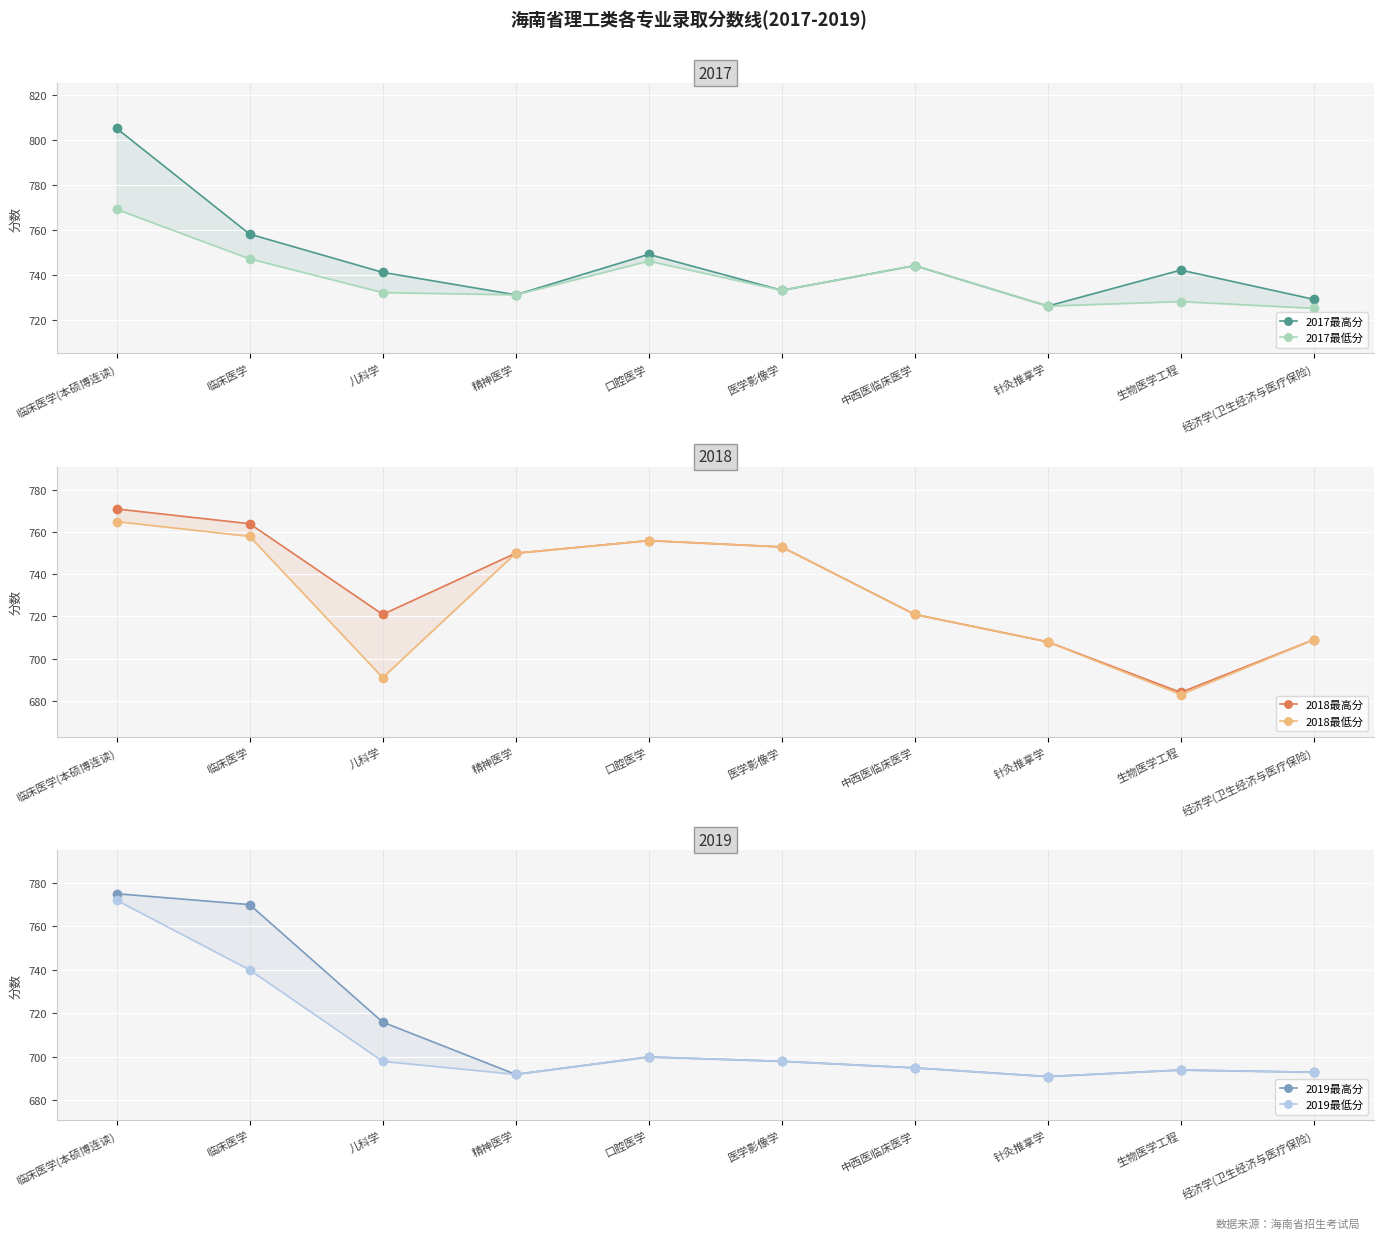

True or false: 2019最高分 and 2017最高分 cross at least once.

True